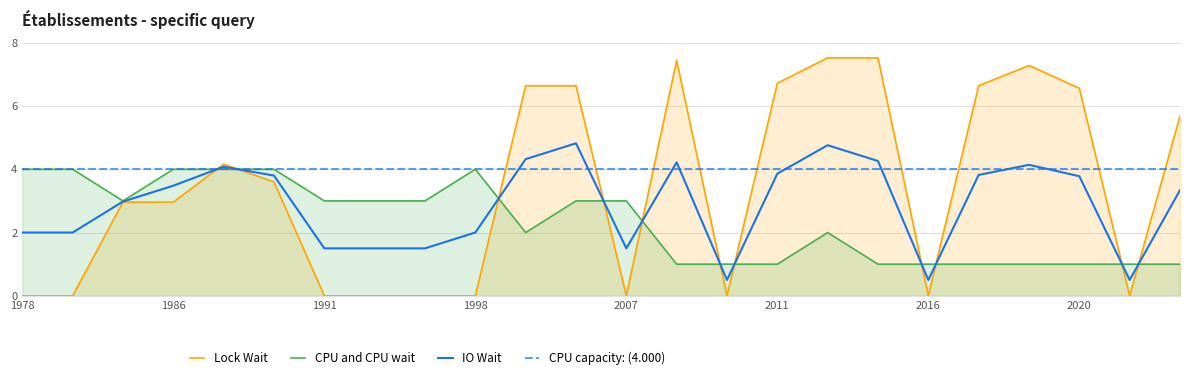

What is the value of the nombrePeriodesEtablissement point at the 23rd from the left?

1.0